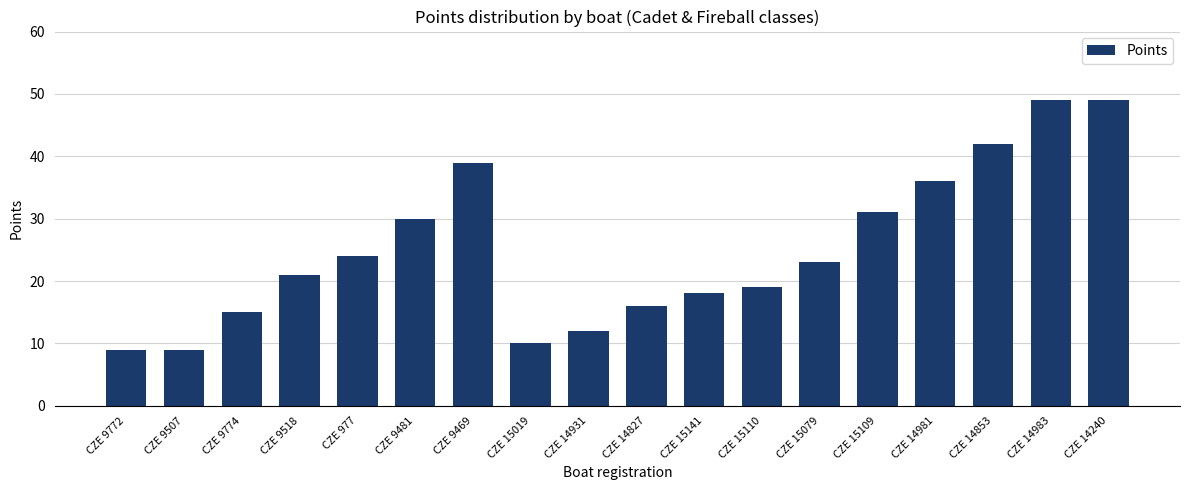

What is the average value?

25